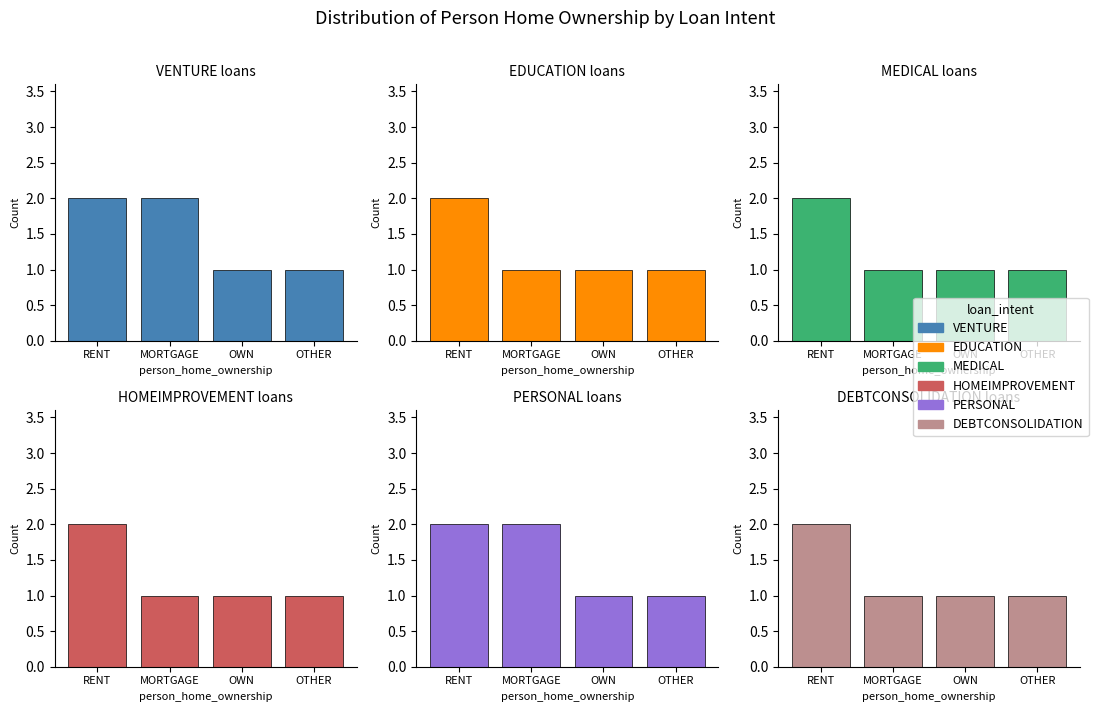

Rank the categories by HOMEIMPROVEMENT value from highest to lowest.

RENT, MORTGAGE, OWN, OTHER